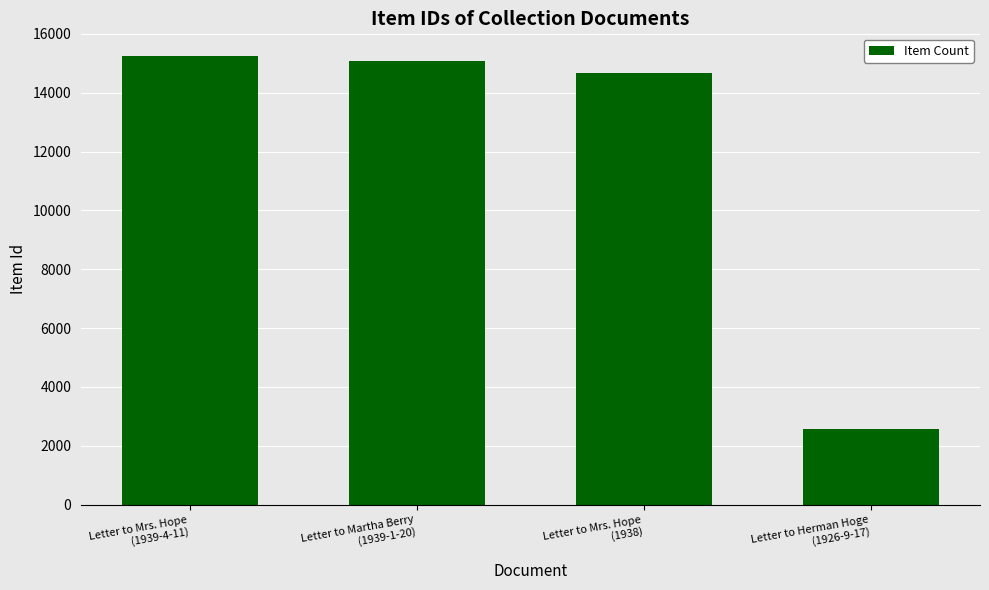

What is the ratio of the value at Letter to Mrs. Hope
(1938) to the value at Letter to Martha Berry
(1939-1-20)?

1.0